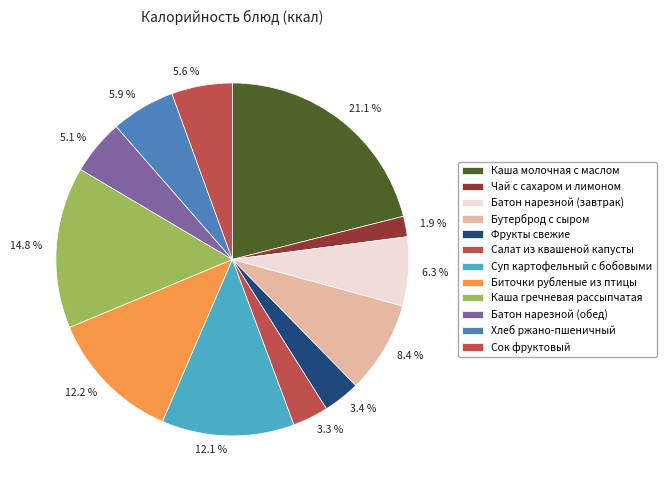

What is the ratio of the value at Бутерброд с сыром to the value at Батон нарезной (обед)?

1.7